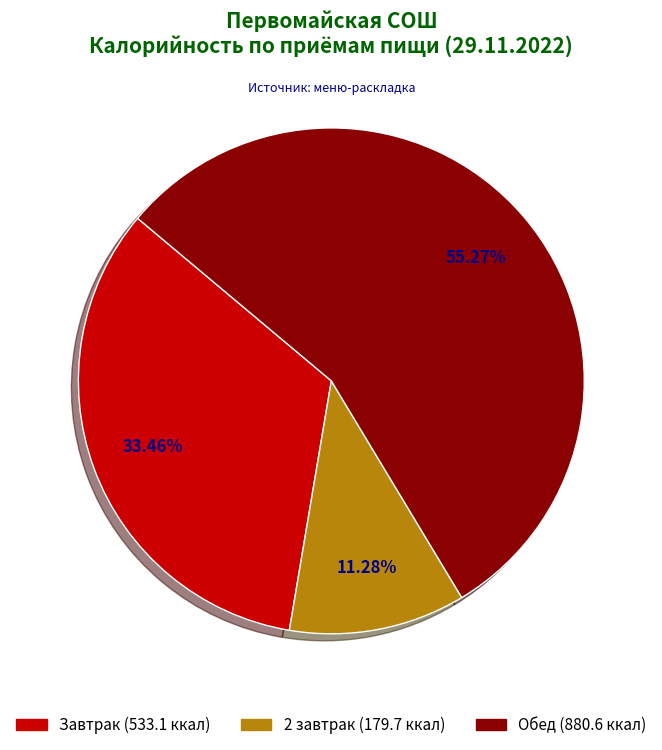

Which slice represents more than half of the pie?

Обед